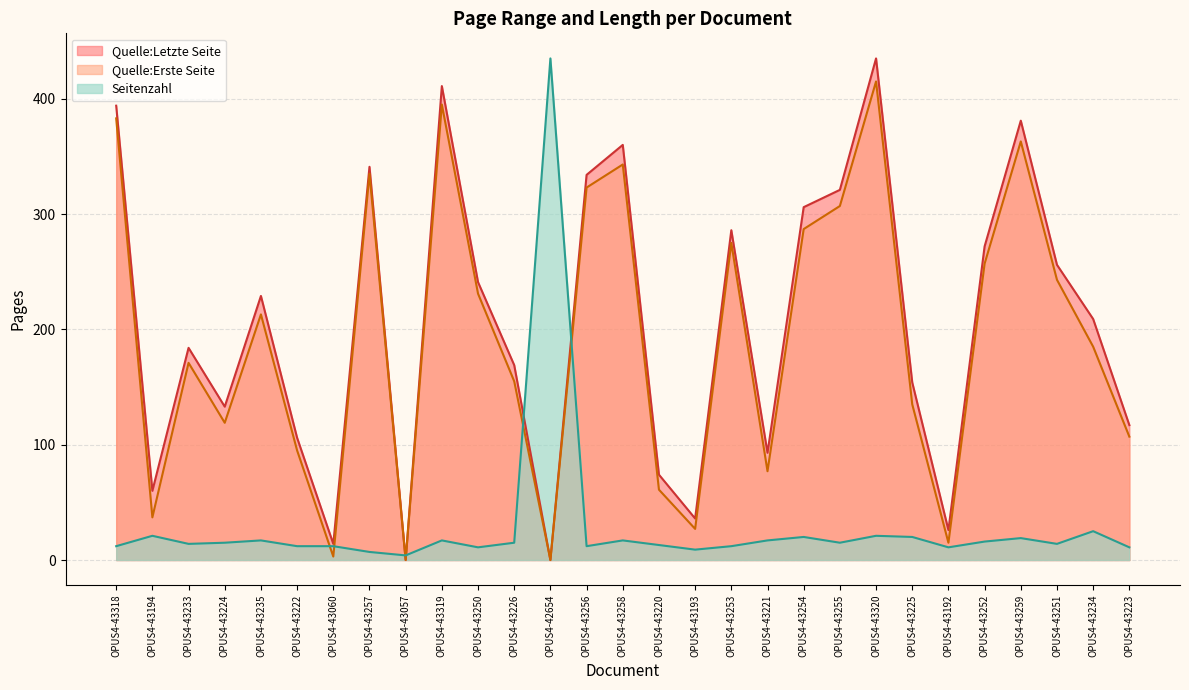

Reading left to right, list all the values displayed in this chart.

Seitenzahl: 12	21	14	15	17	12	12	7	4	17	11	15	435	12	17	13	9	12	17	20	15	21	20	11	16	19	14	25	11
Quelle:Erste Seite: 383	37	171	119	213	95	3	335	0	395	231	155	0	323	343	61	27	275	77	287	307	415	135	15	257	363	243	185	107
Quelle:Letzte Seite: 394	60	184	133	229	106	14	341	0	411	241	169	0	334	360	74	36	286	93	306	321	435	154	26	272	381	256	209	117